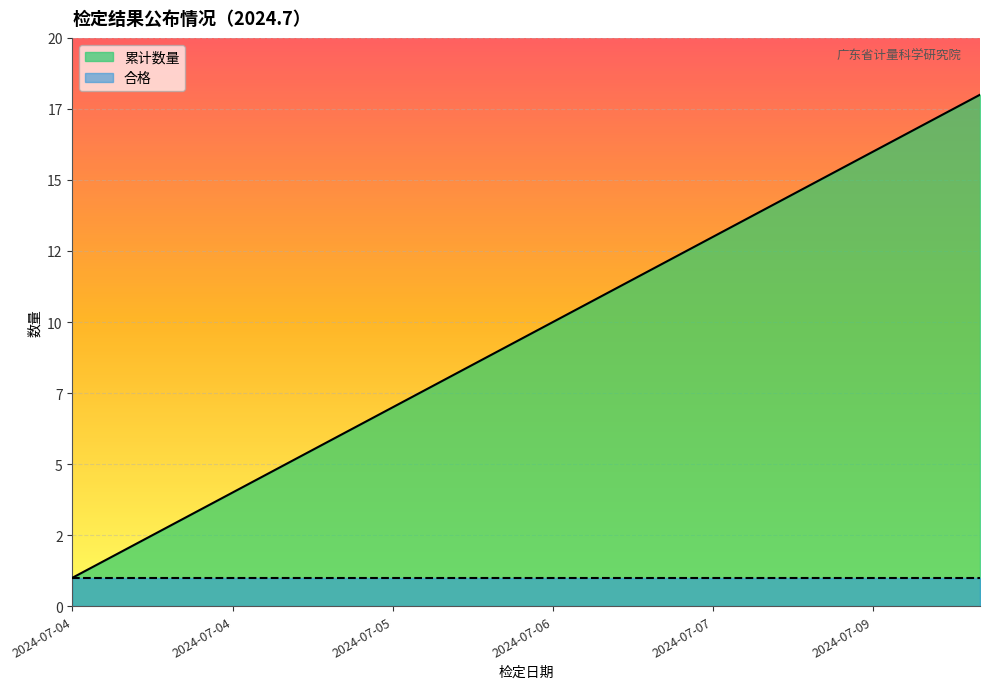

What are all the series names shown in the legend?

累计数量, 合格